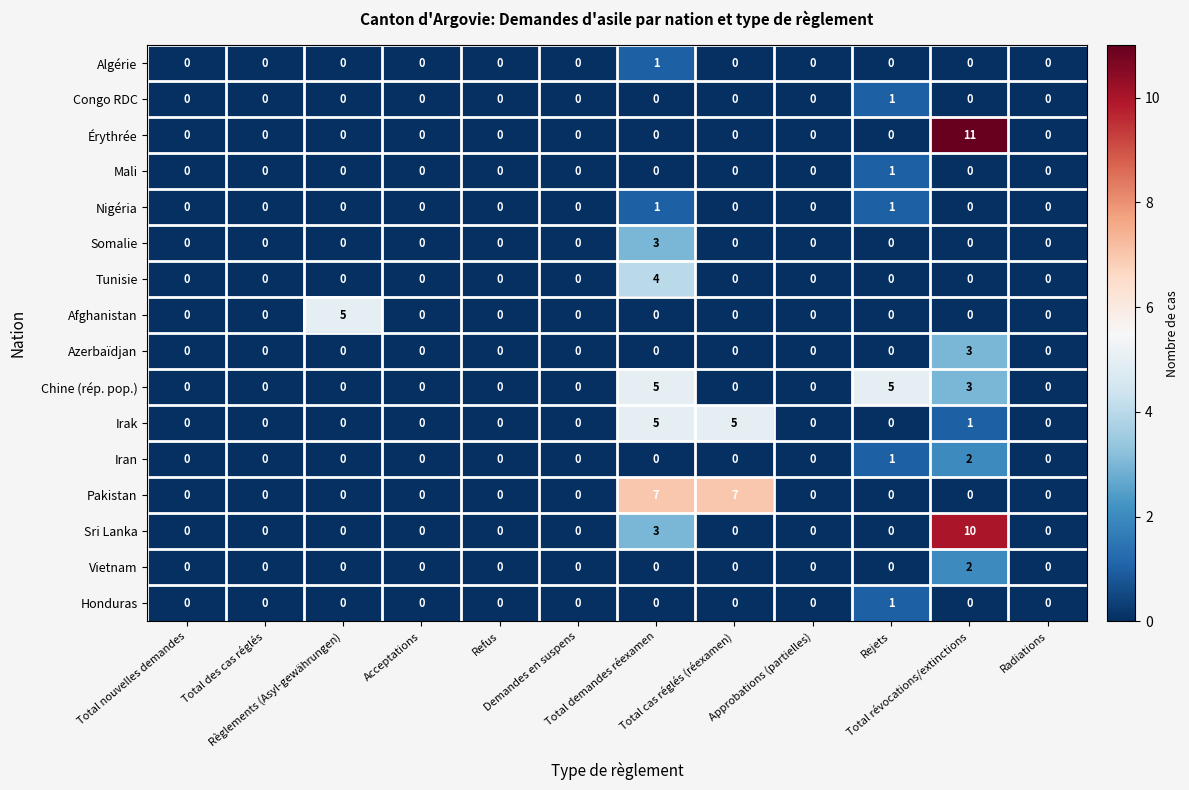

What is the difference between the maximum and minimum values in the Irak series?

5